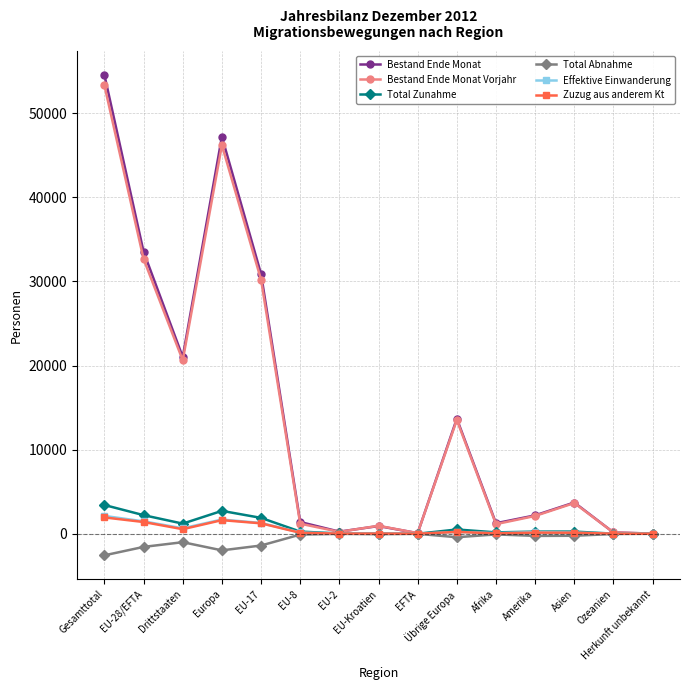

At how many categories does at least one series exceed 6409?

6